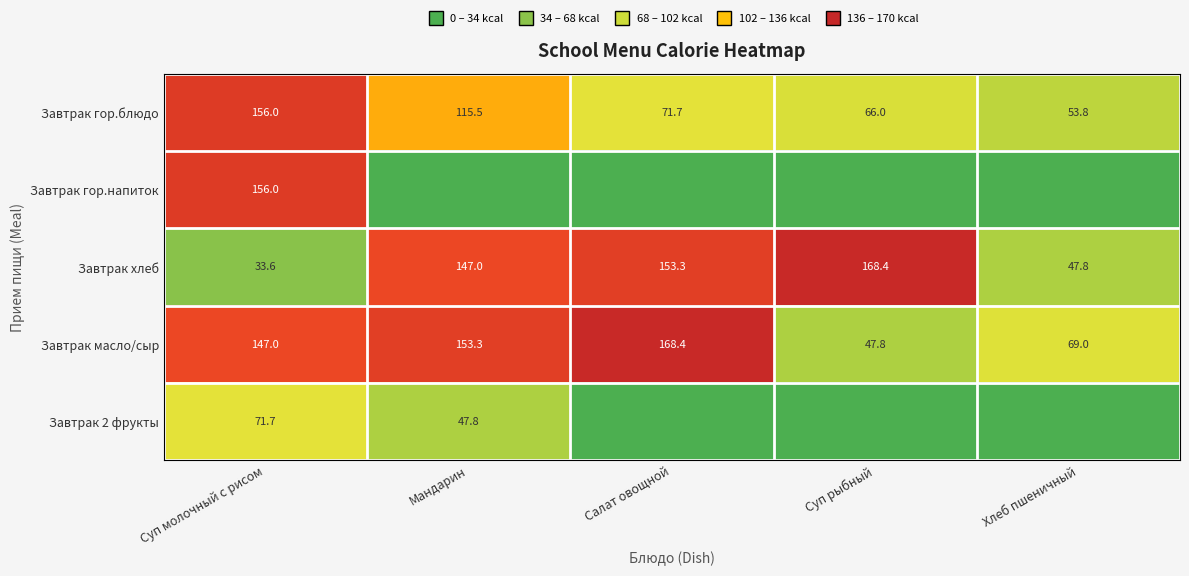

What is the difference between the highest and lowest values at Хлеб пшеничный?

69.0